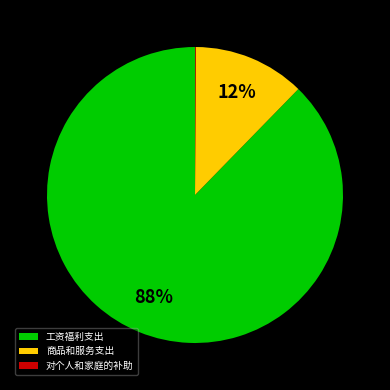

To the nearest percent, what portion does 工资福利支出 represent?

88%